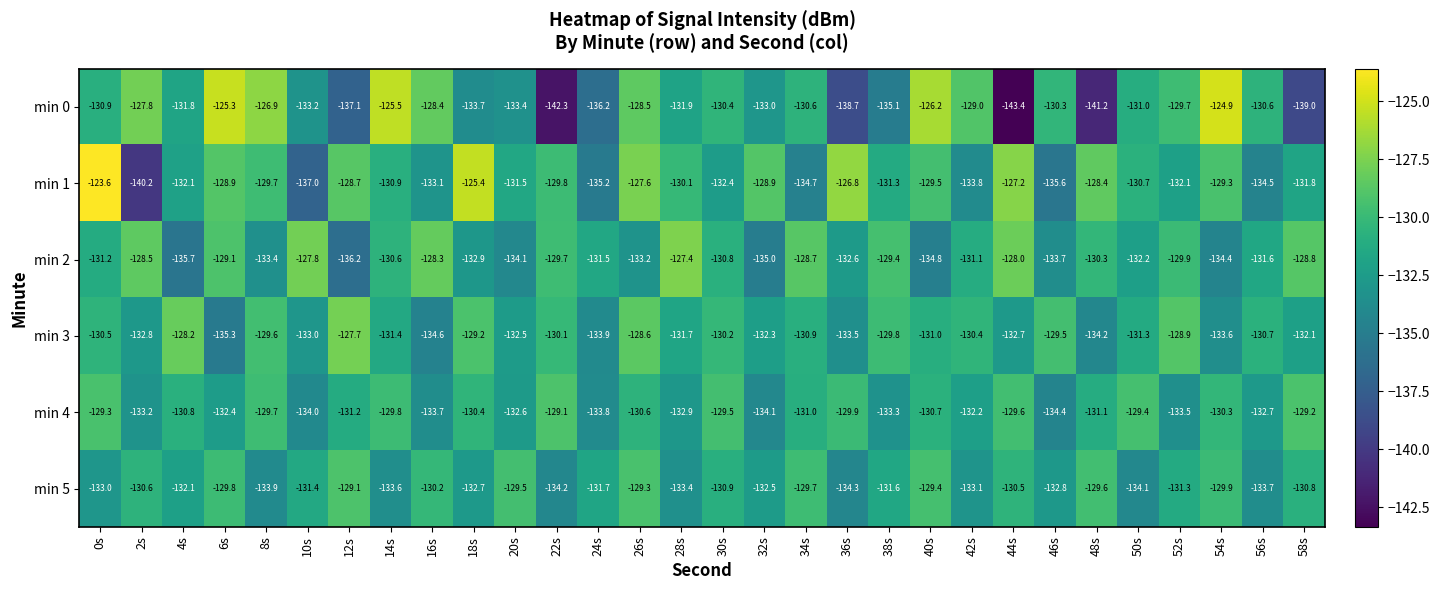

Which series has the largest range (max minus min)?

min 0